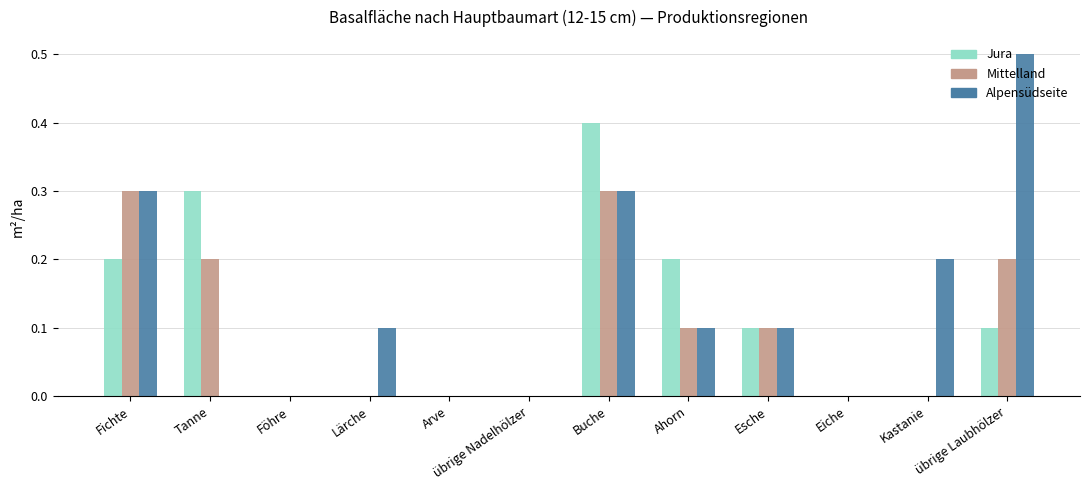

Which series changed the most between Lärche and übrige Laubhölzer?

Alpensüdseite